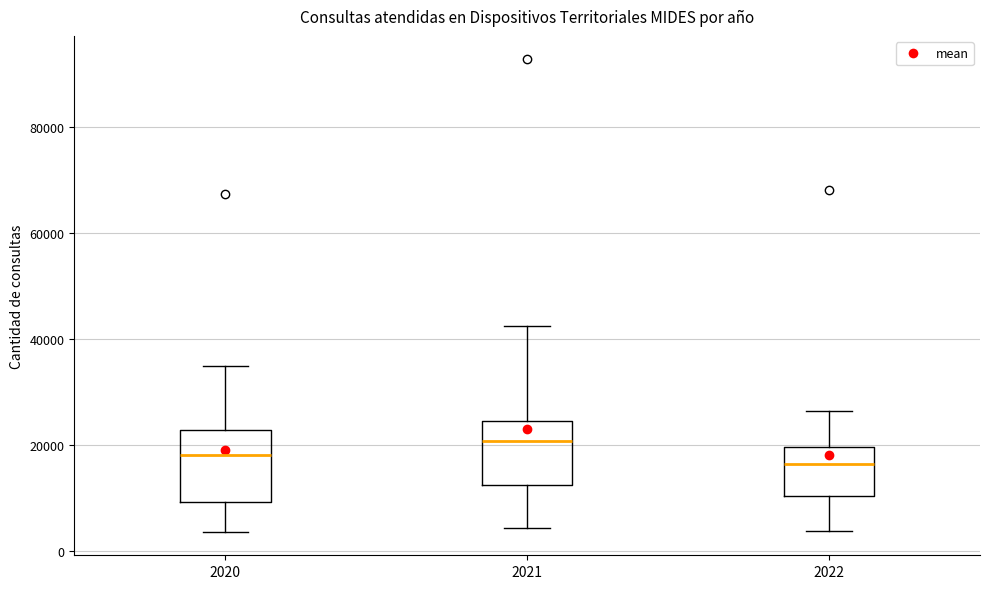

Reading left to right, transcribe this box plot: for each box, give where its median line is, the range the box spans, and where its two whiskers end, as read against the y-axis. The values are not printed on the chart, so give them approximately, as read against the axis.

2020: median 18000, box 10000 to 22000, whiskers 4000 to 34000
2021: median 20000, box 12000 to 24000, whiskers 4000 to 42000
2022: median 16000, box 10000 to 20000, whiskers 4000 to 26000